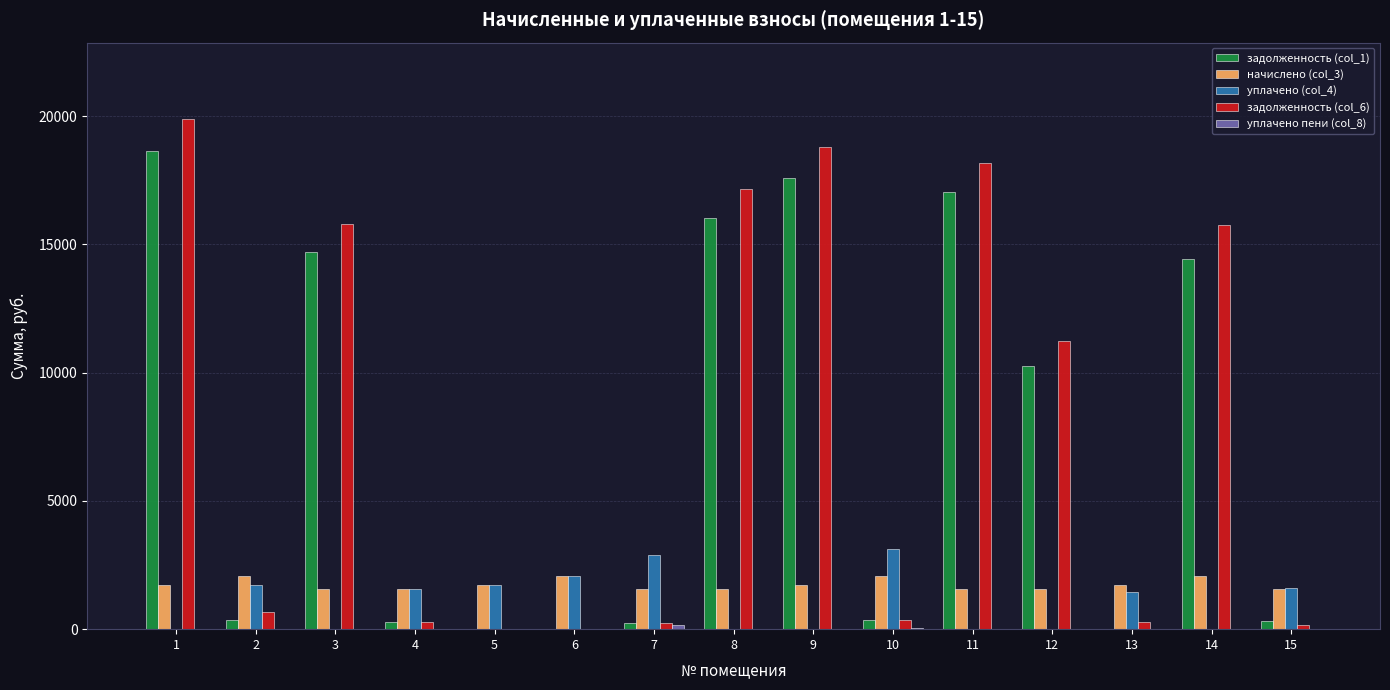

The value of задолженность (col_6) at 12 is 11246.8. True or false?

True